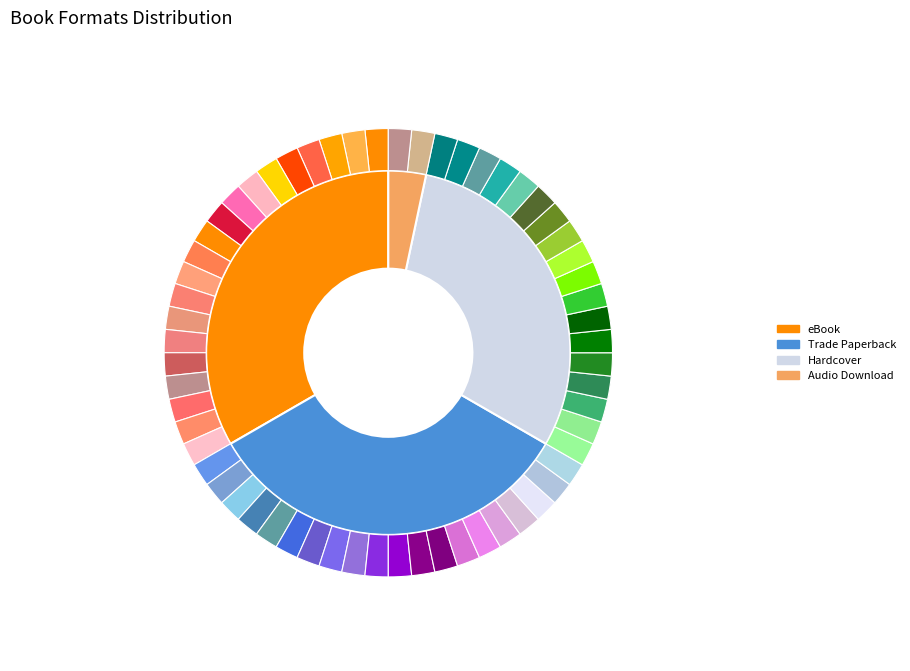

What is the total percentage of eBook and Audio Download?

36.7%